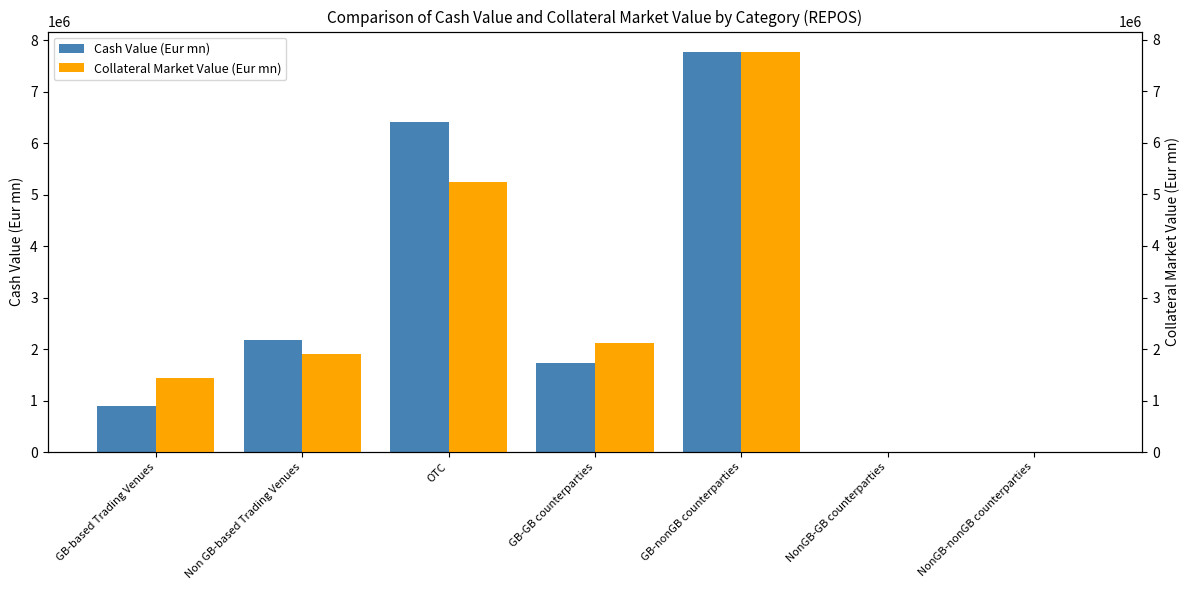

Which series has the widest spread of values?

Cash Value (Eur mn)